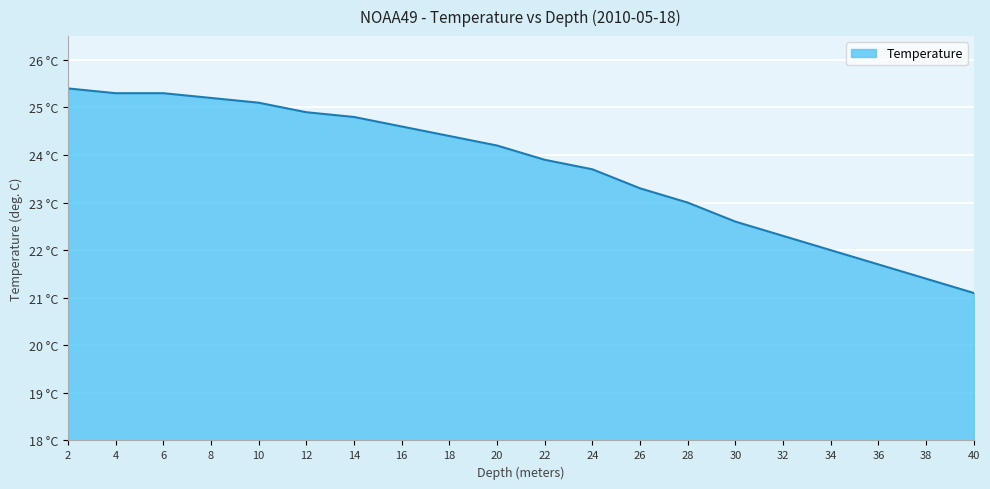

The chart shows a value of 9.1 at 34. True or false?

False